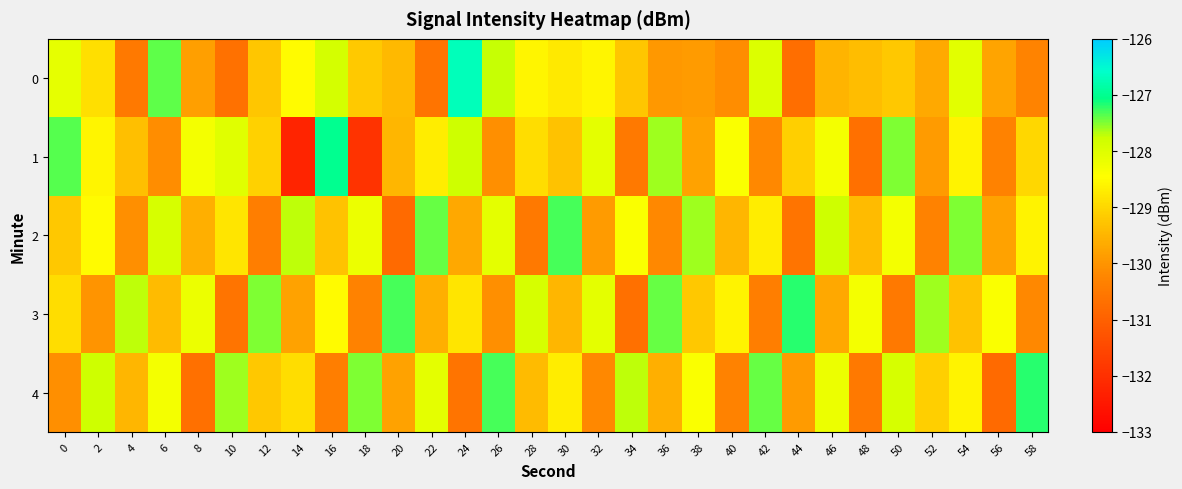

At 14, list the series in order from smallest to largest.

1, 3, 4, 0, 2